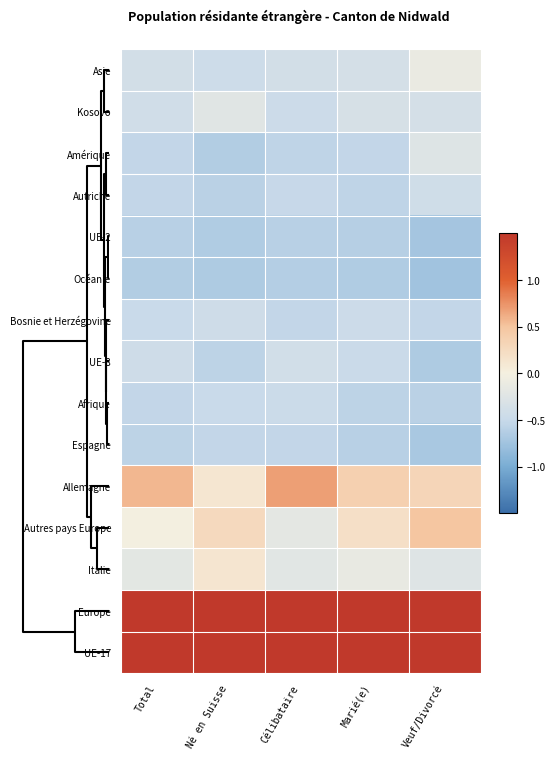

What is the spread (max minus min) of values at Célibataire?

3.4